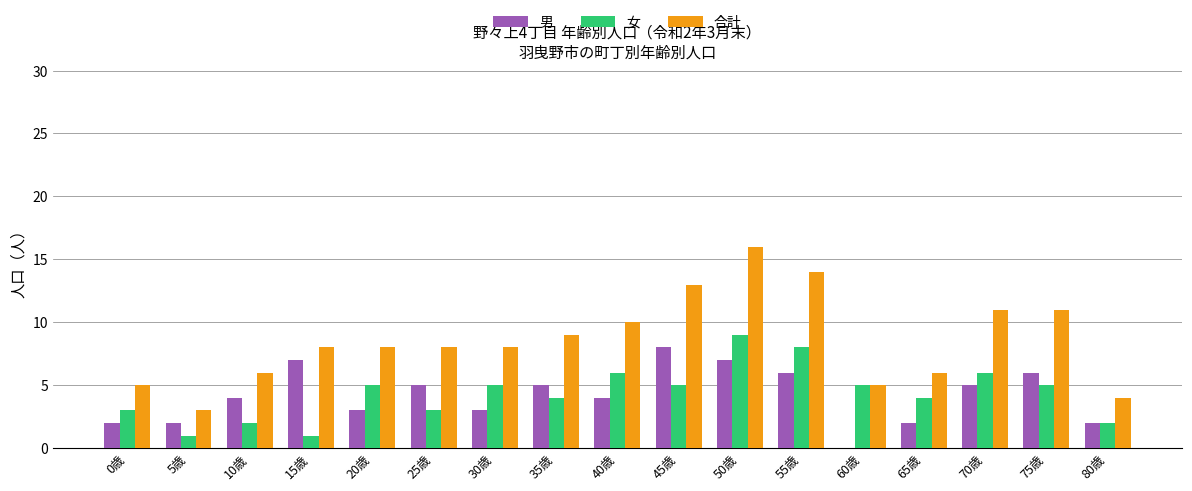

True or false: 男 has a value of 1 at 65歳.

False